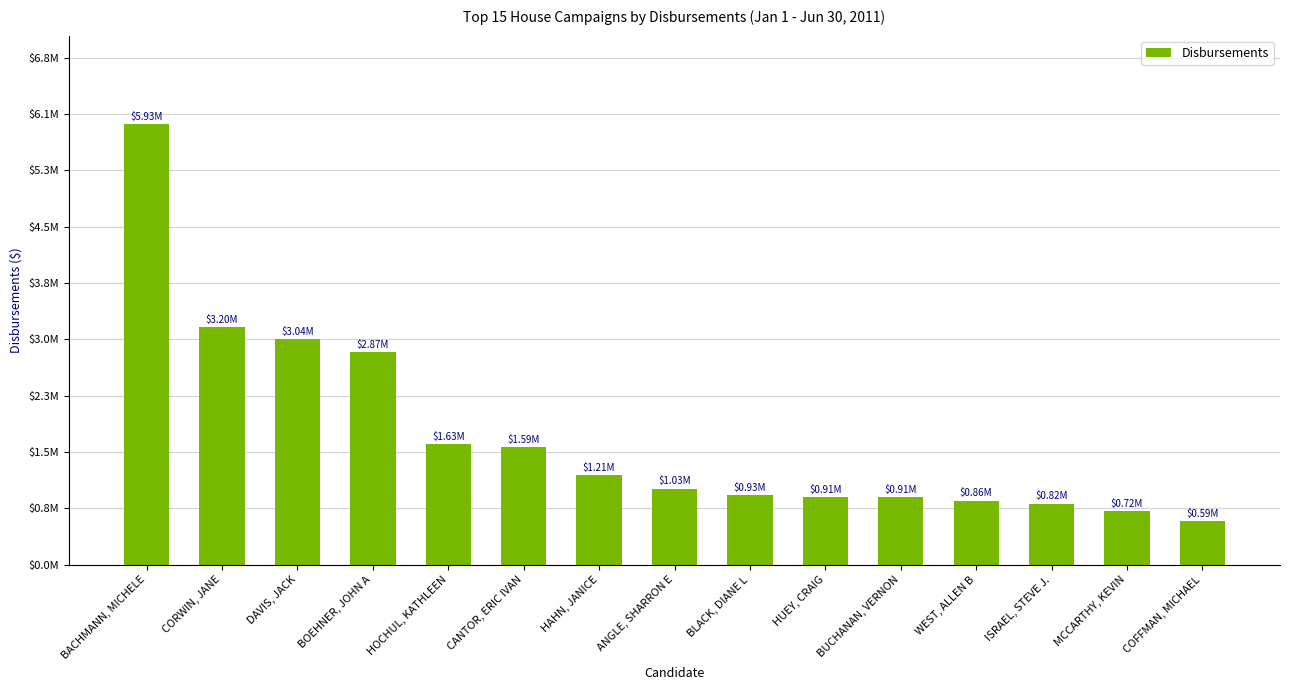

Does the chart contain any negative values?

No